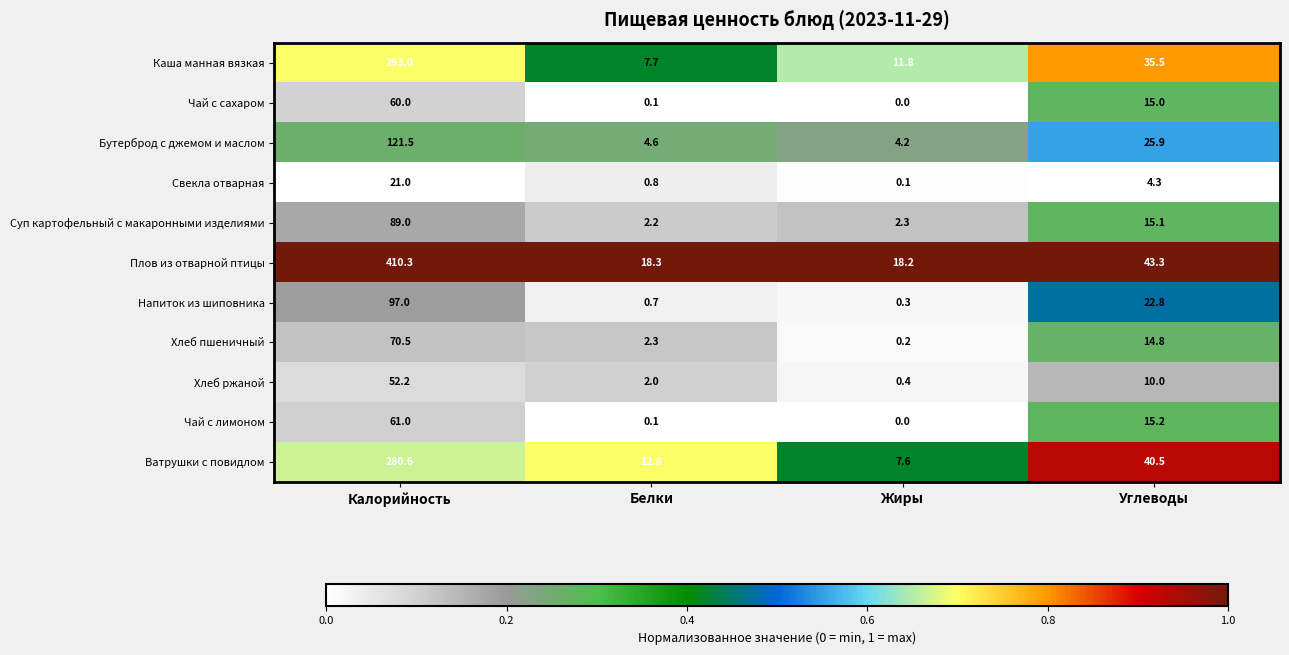

What is the lowest value of the Хлеб ржаной series?

0.4